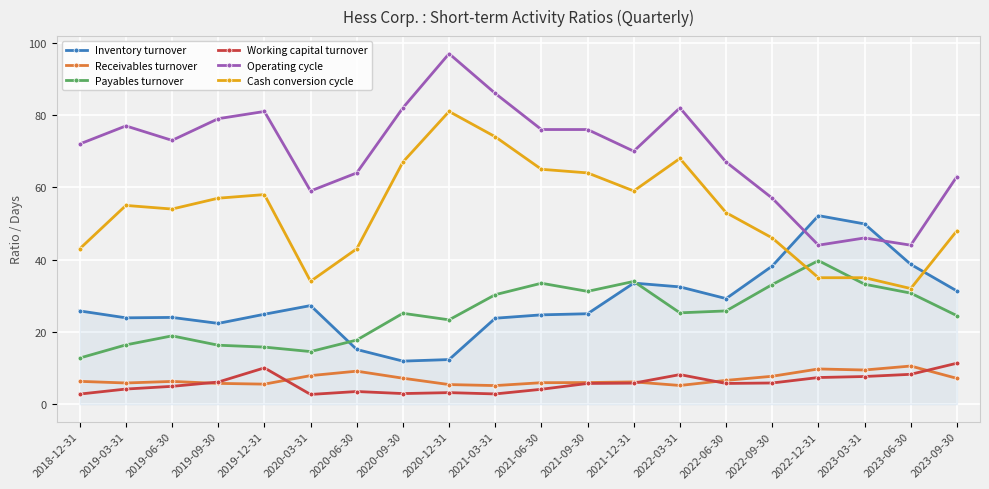

What is the maximum value shown in the chart?

97.0